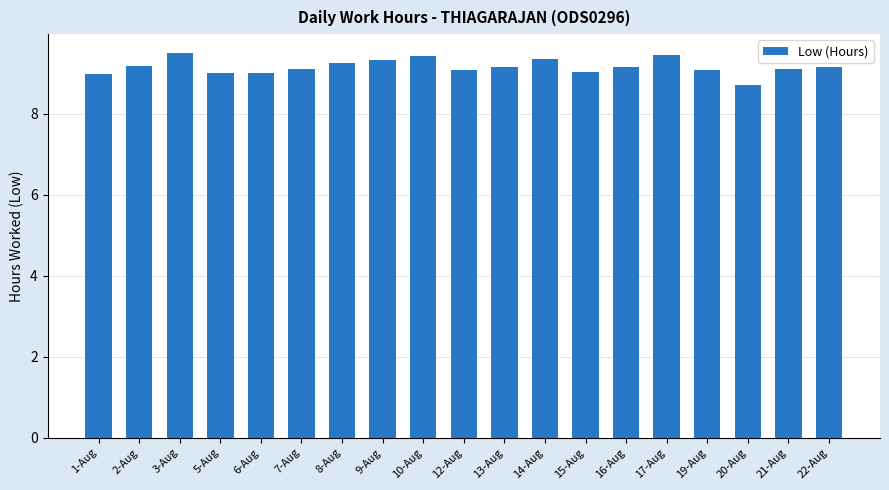

The chart shows a value of 9.5 at 3-Aug. True or false?

True